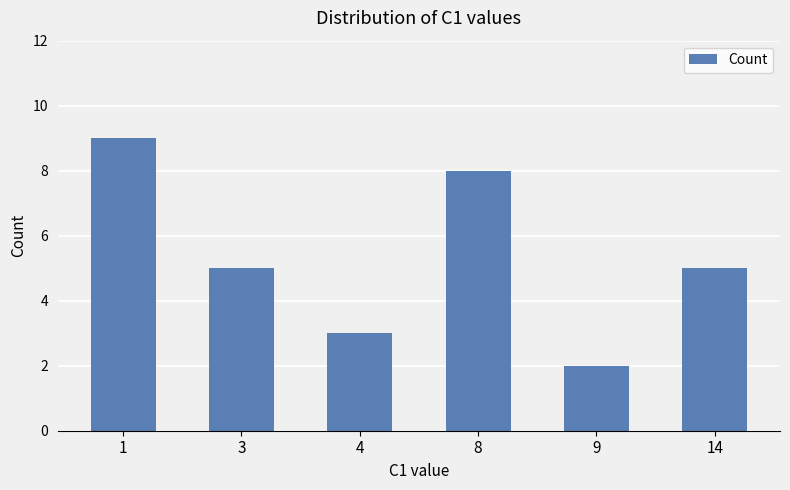

What is the minimum value shown in the chart?

2